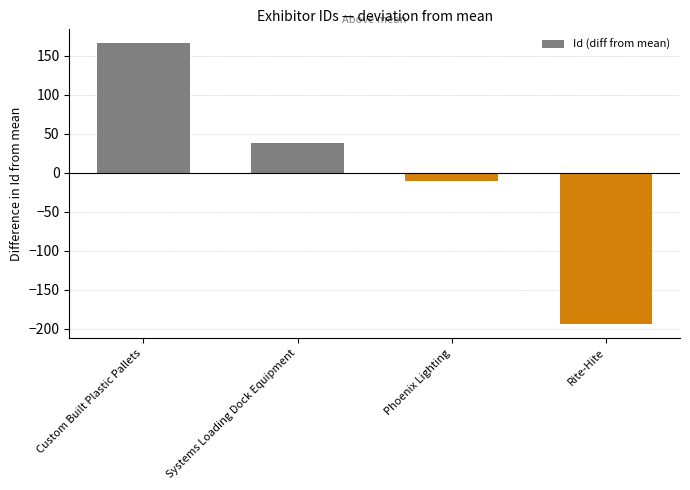

Rank the categories by value from highest to lowest.

Custom Built Plastic Pallets, Systems Loading Dock Equipment, Phoenix Lighting, Rite-Hite